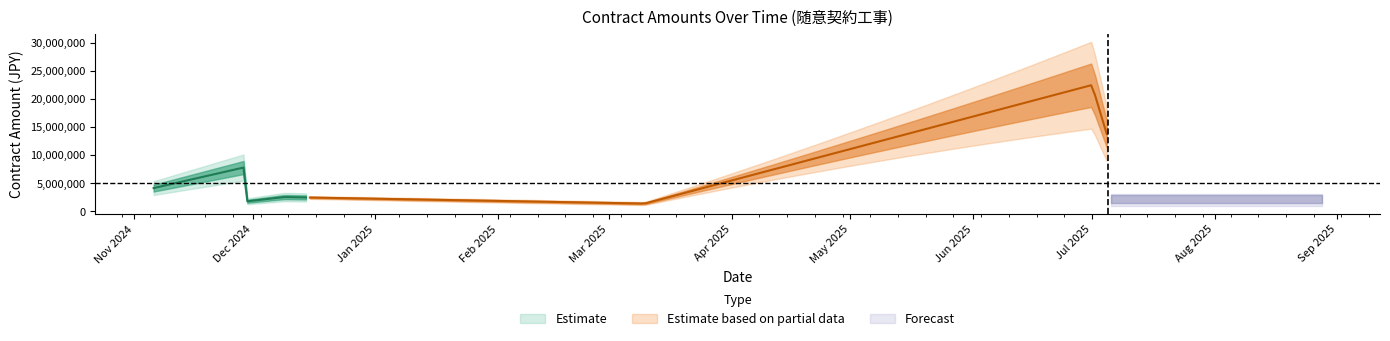

The chart shows a value of 682747 at 2025-08-18. True or false?

False